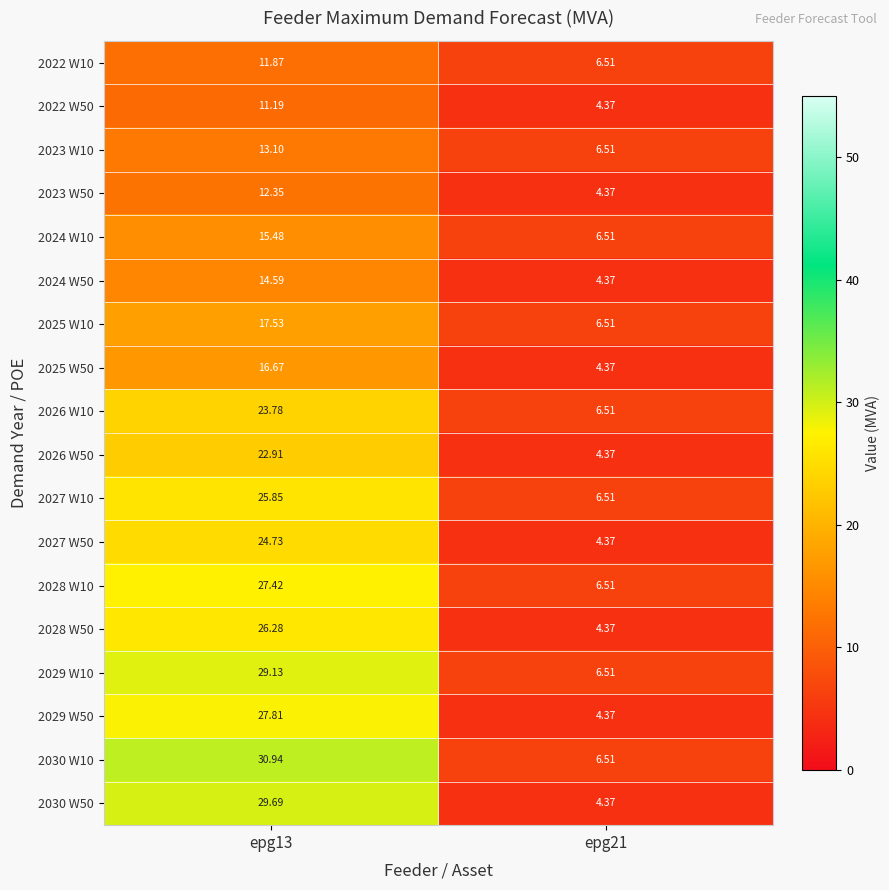

Is the value of 2029 W10 at epg21 greater than the value of 2026 W50 at epg13?

No